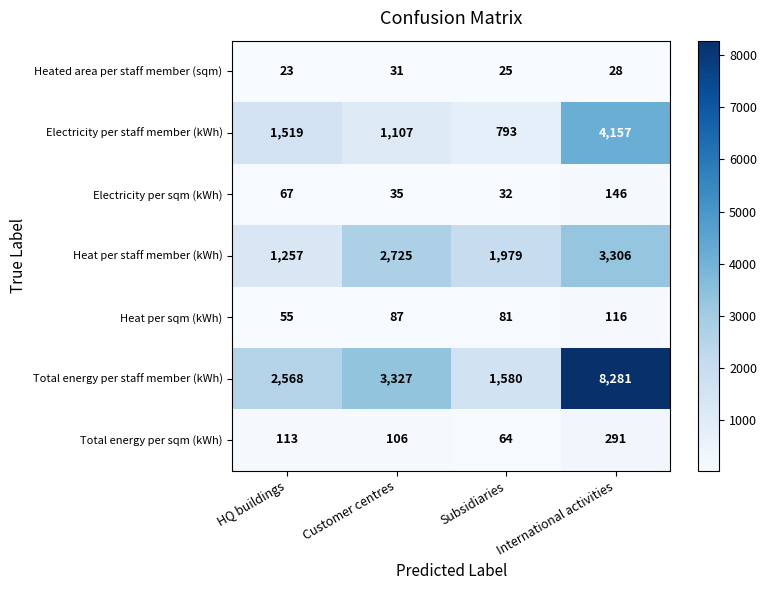

True or false: Total energy per sqm (kWh) has a value of 508 at International activities.

False